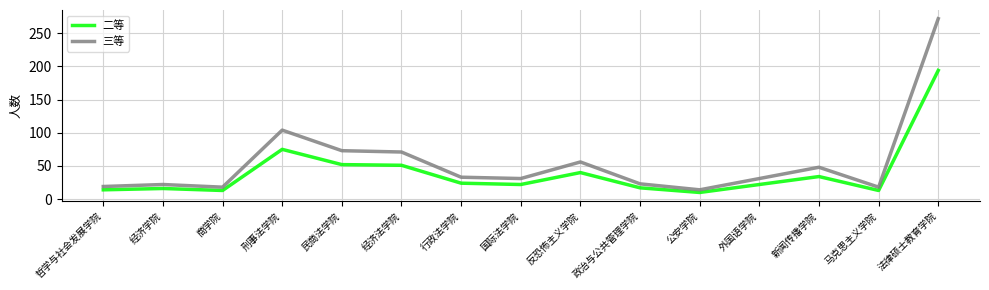

The 二等 series shows 27 at 政治与公共管理学院. True or false?

False